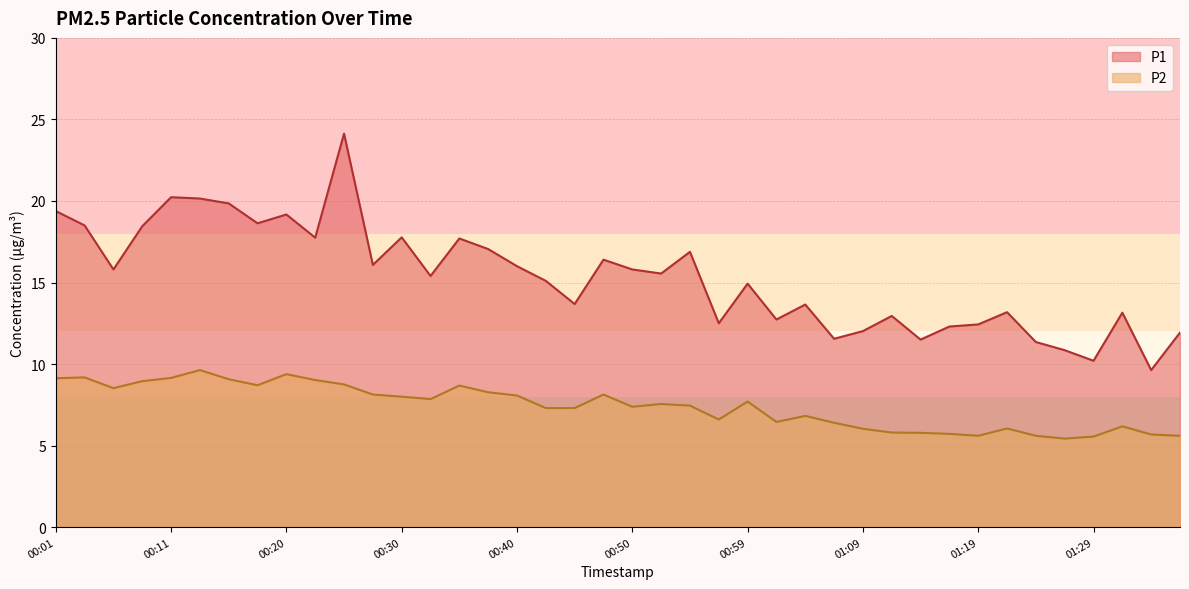

True or false: P1 and P2 intersect in this chart.

False